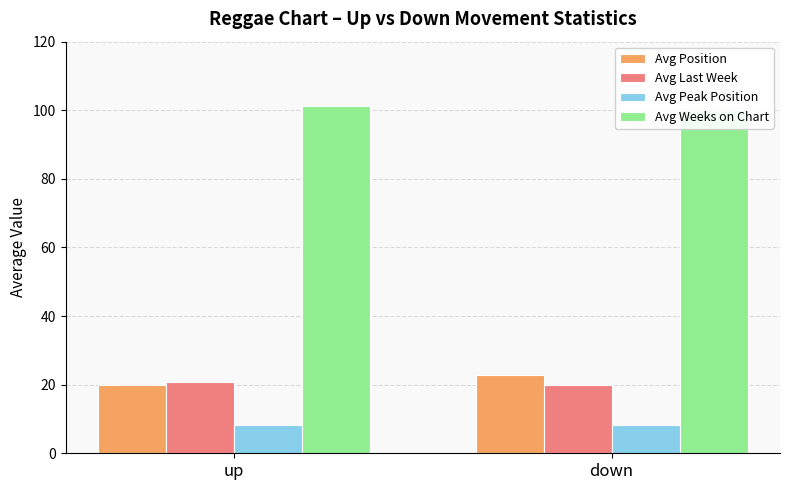

Reading left to right, transcribe all the data shown in this chart.

Avg Position: up=19.8	down=22.7
Avg Last Week: up=20.8	down=19.9
Avg Peak Position: up=8.1	down=8.3
Avg Weeks on Chart: up=101.2	down=100.2